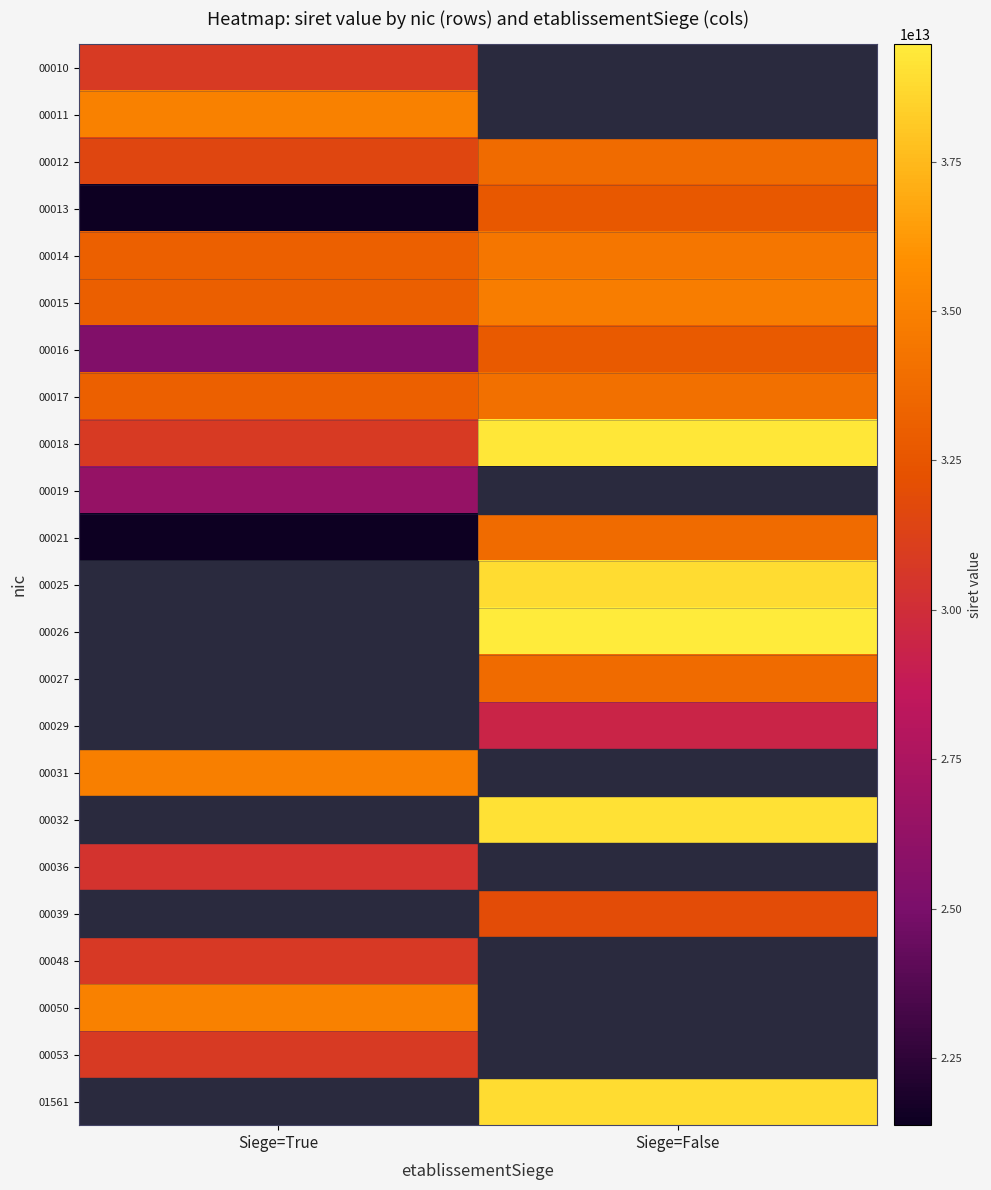

Which series has the largest total across all categories?

00018